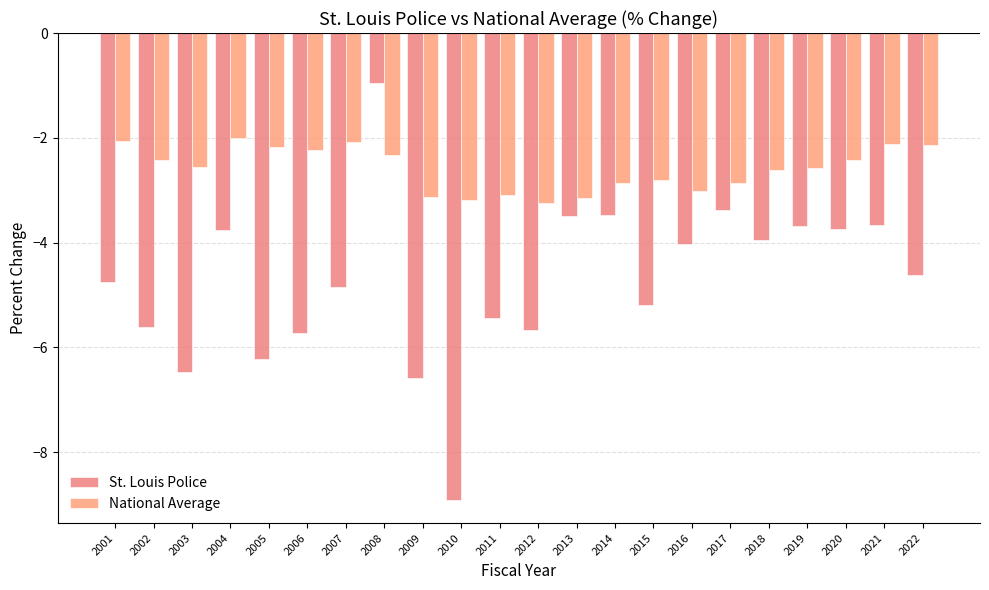

The value of National Average at 2015 is -1.4. True or false?

False